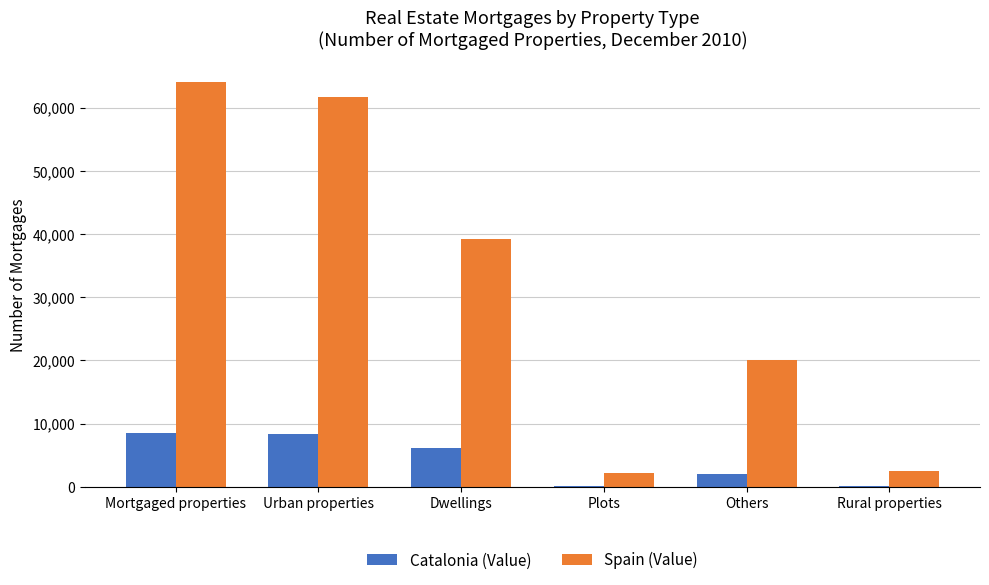

Between Mortgaged properties and Plots, which series saw the biggest shift?

Spain (Value)